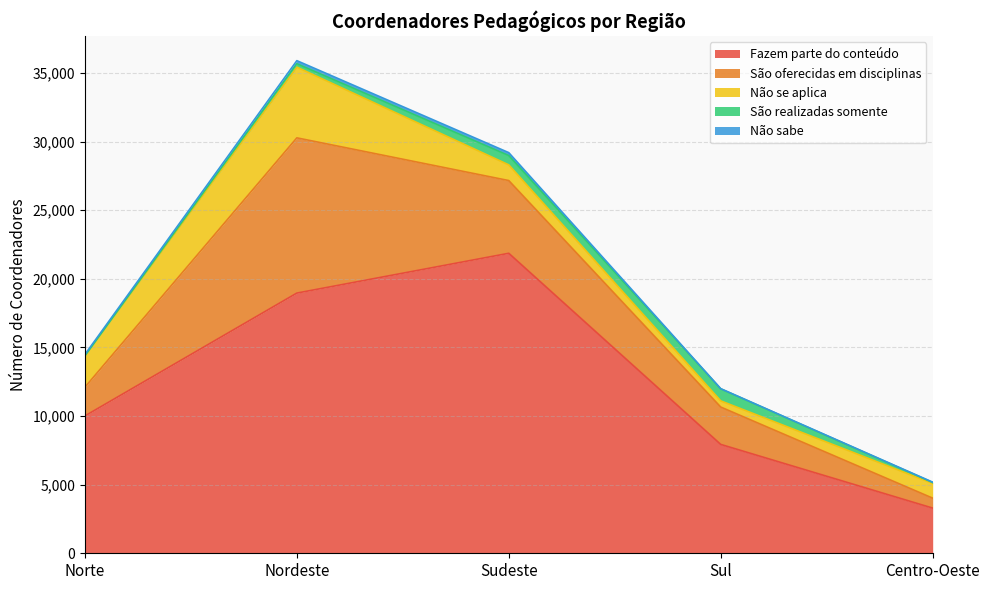

Rank the series by their maximum value, from lowest to highest.

Não sabe, São realizadas somente, Não se aplica, São oferecidas em disciplinas, Fazem parte do conteúdo